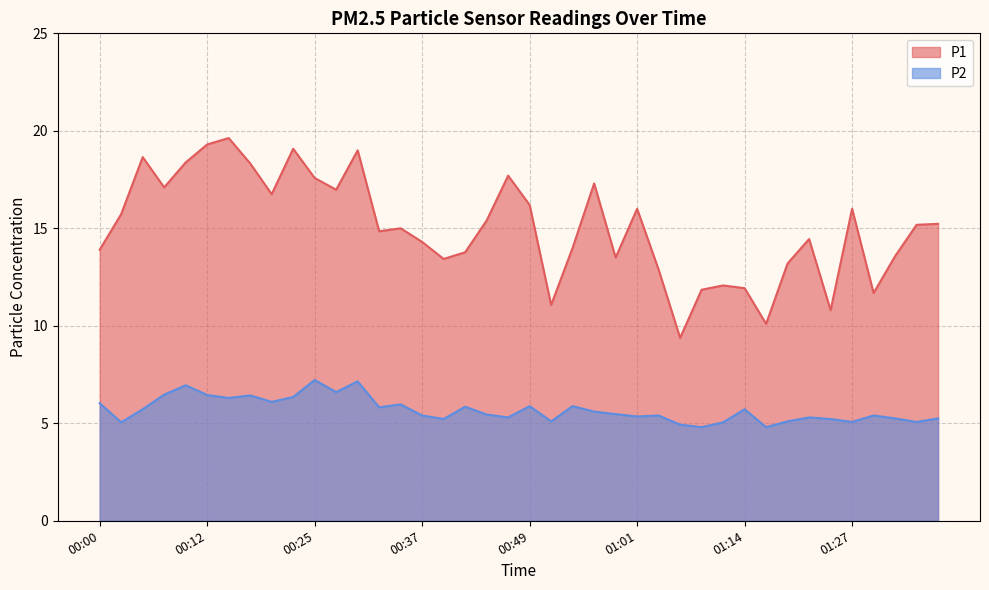

Reading right to left, transcribe all the data shown in this chart.

P1: 01:37=15.2	01:35=15.2	01:32=13.6	01:29=11.7	01:27=16.0	01:24=10.8	01:21=14.4	01:19=13.2	01:17=10.1	01:14=11.9	01:12=12.1	01:09=11.8	01:07=9.4	01:04=12.9	01:01=16.0	00:59=13.5	00:56=17.3	00:54=14.0	00:52=11.1	00:49=16.2	00:47=17.7	00:44=15.4	00:42=13.8	00:39=13.4	00:37=14.3	00:34=15.0	00:32=14.8	00:30=19.0	00:27=17.0	00:25=17.6	00:22=19.1	00:20=16.8	00:17=18.3	00:15=19.6	00:12=19.3	00:10=18.4	00:08=17.1	00:05=18.6	00:03=15.7	00:00=13.9
P2: 01:37=5.2	01:35=5.1	01:32=5.2	01:29=5.4	01:27=5.1	01:24=5.2	01:21=5.3	01:19=5.1	01:17=4.8	01:14=5.7	01:12=5.0	01:09=4.8	01:07=4.9	01:04=5.4	01:01=5.3	00:59=5.5	00:56=5.6	00:54=5.9	00:52=5.1	00:49=5.9	00:47=5.3	00:44=5.5	00:42=5.8	00:39=5.2	00:37=5.4	00:34=6.0	00:32=5.8	00:30=7.2	00:27=6.6	00:25=7.2	00:22=6.3	00:20=6.1	00:17=6.4	00:15=6.3	00:12=6.5	00:10=7.0	00:08=6.5	00:05=5.7	00:03=5.0	00:00=6.0